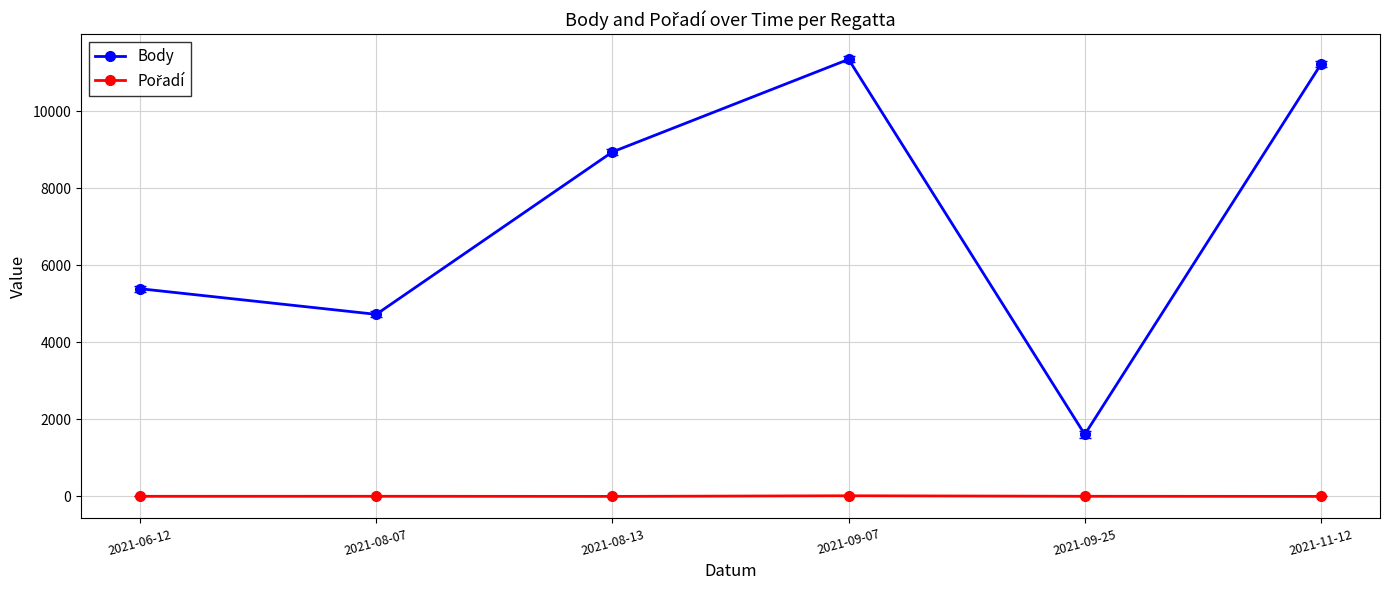

At which label is Body closest to 6475?

2021-06-12